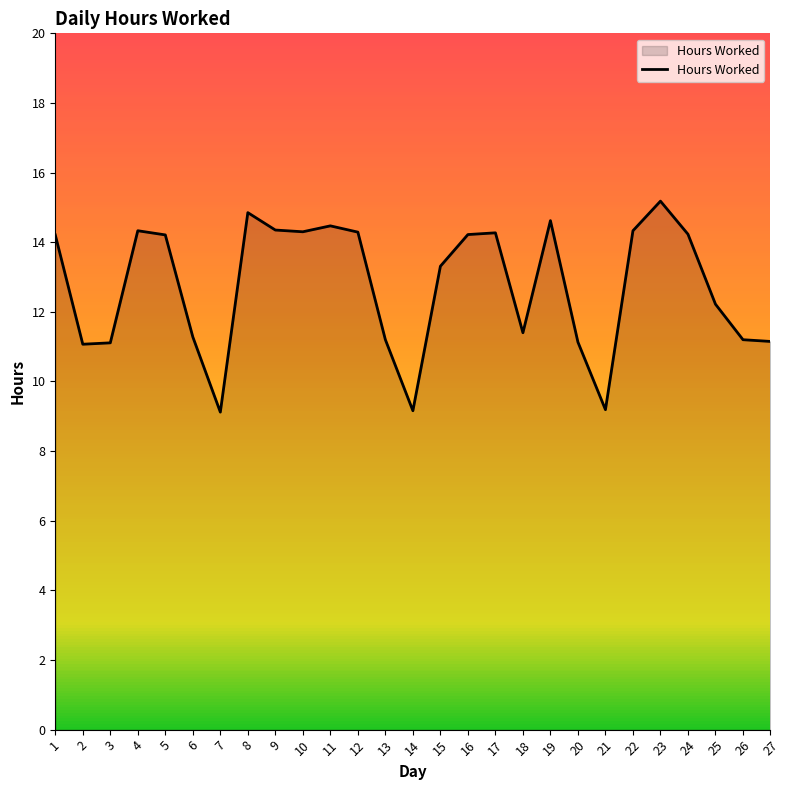

Approximately how many times larger is the value at 27 compared to 8?

0.8